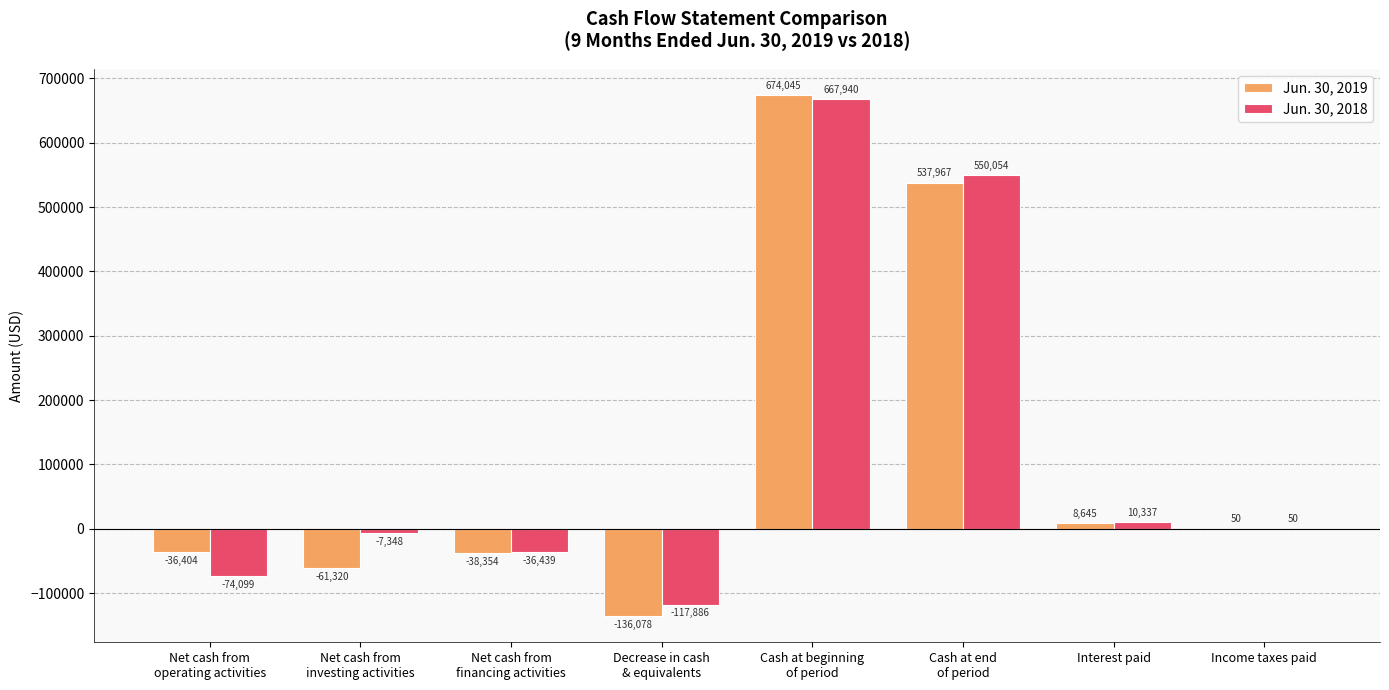

The value of Jun. 30, 2019 at Interest paid is 8645. True or false?

True